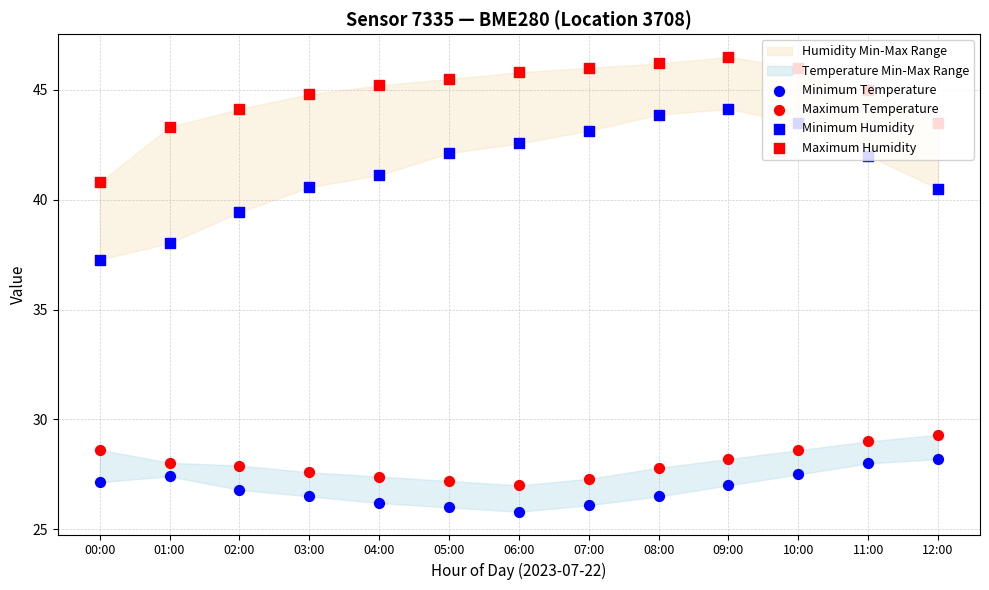

Which series has the largest total across all categories?

Maximum Humidity